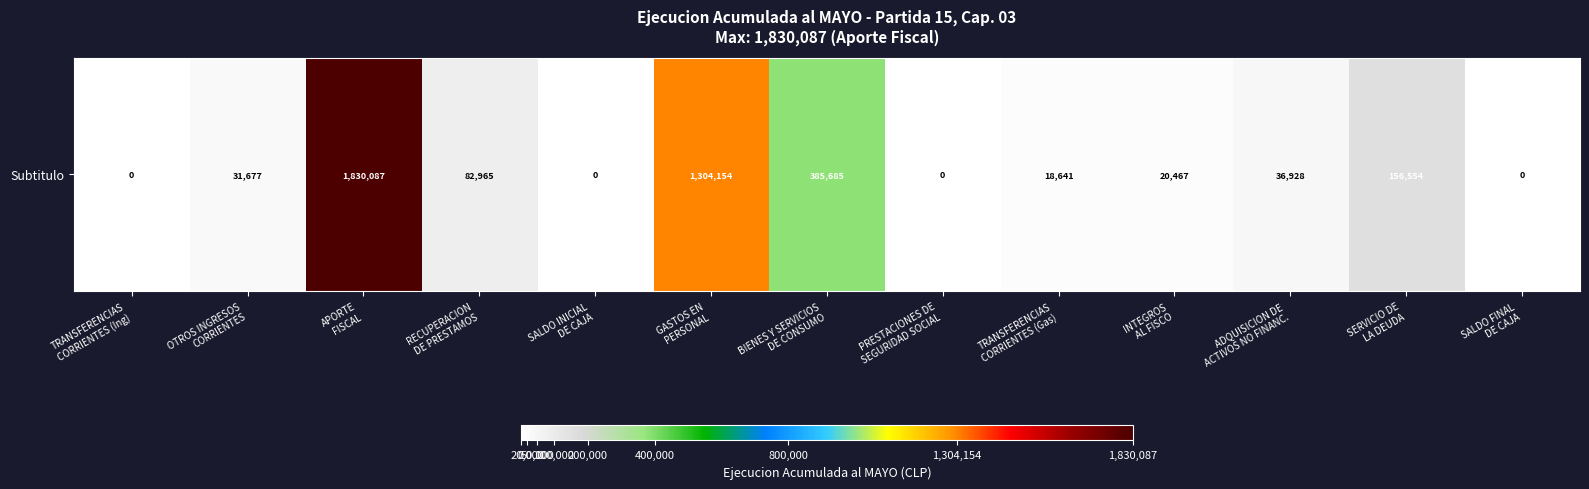

Reading right to left, extract all data points from this chart.

SALDO FINAL
DE CAJA=0	SERVICIO DE
LA DEUDA=156554	ADQUISICION DE
ACTIVOS NO FINANC.=36928	INTEGROS
AL FISCO=20467	TRANSFERENCIAS
CORRIENTES (Gas)=18641	PRESTACIONES DE
SEGURIDAD SOCIAL=0	BIENES Y SERVICIOS
DE CONSUMO=385685	GASTOS EN
PERSONAL=1304154	SALDO INICIAL
DE CAJA=0	RECUPERACION
DE PRESTAMOS=82965	APORTE
FISCAL=1830087	OTROS INGRESOS
CORRIENTES=31677	TRANSFERENCIAS
CORRIENTES (Ing)=0